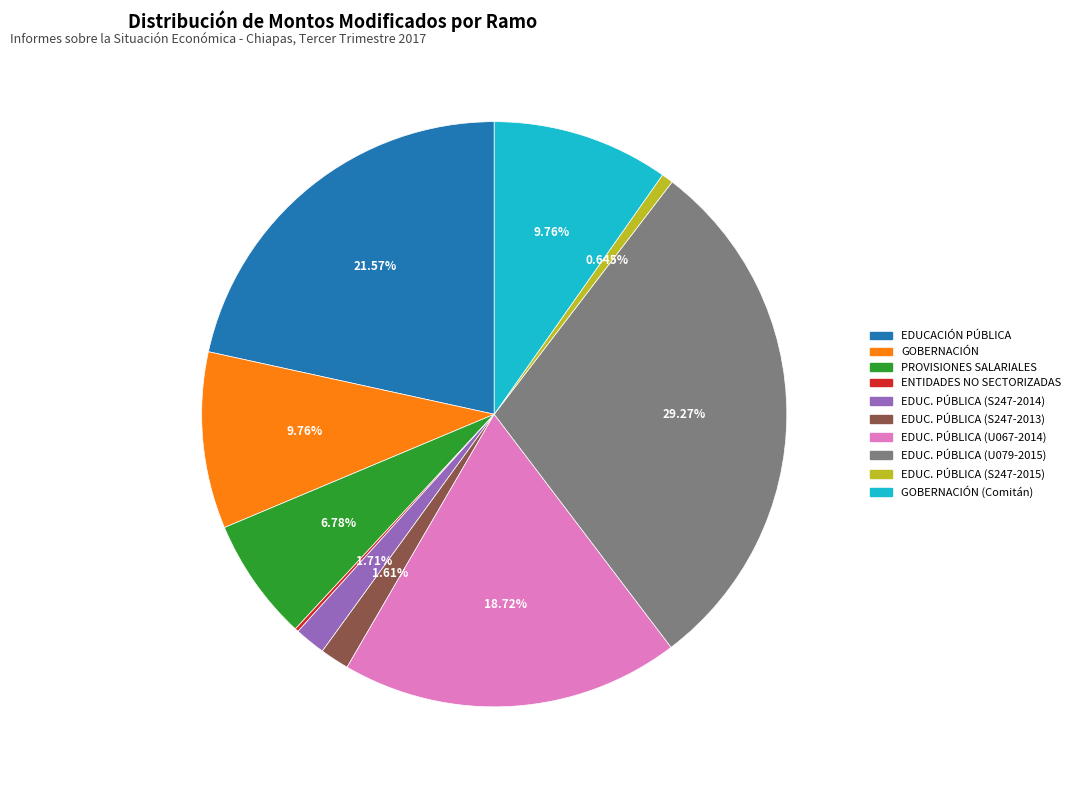

Is there any slice that represents more than half of the pie?

No